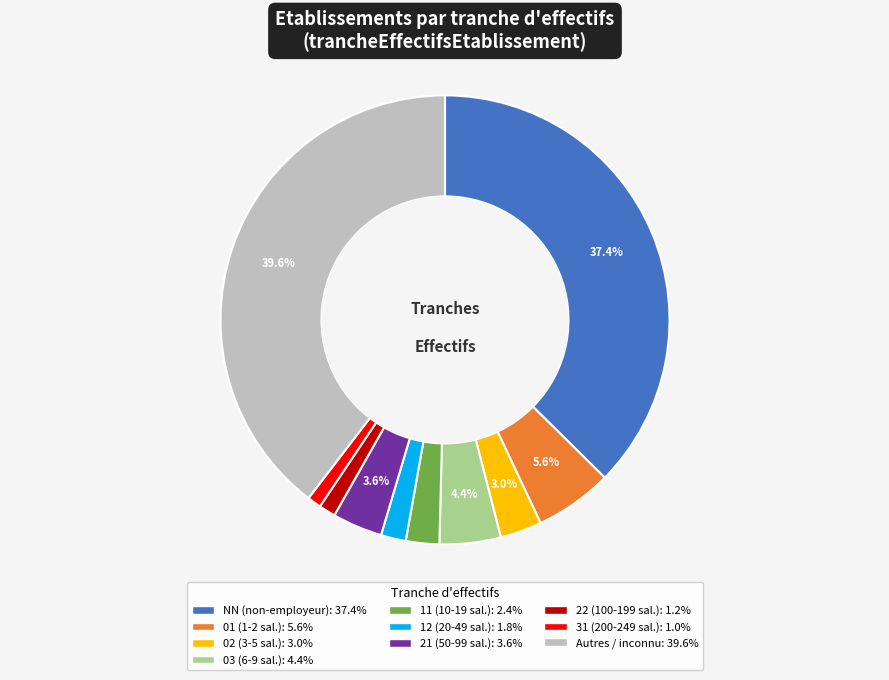

Does any single category account for the majority?

No